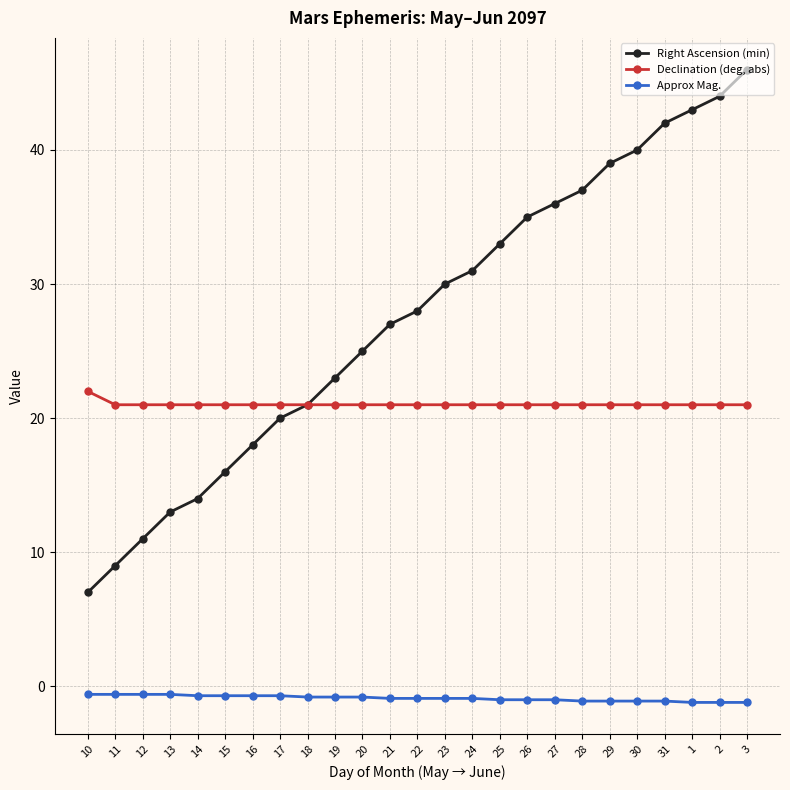

What is the total value across all series at 18?

41.2